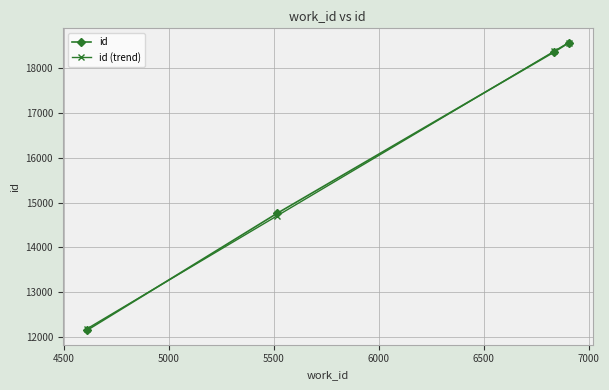

What are all the series names shown in the legend?

id, id (trend)